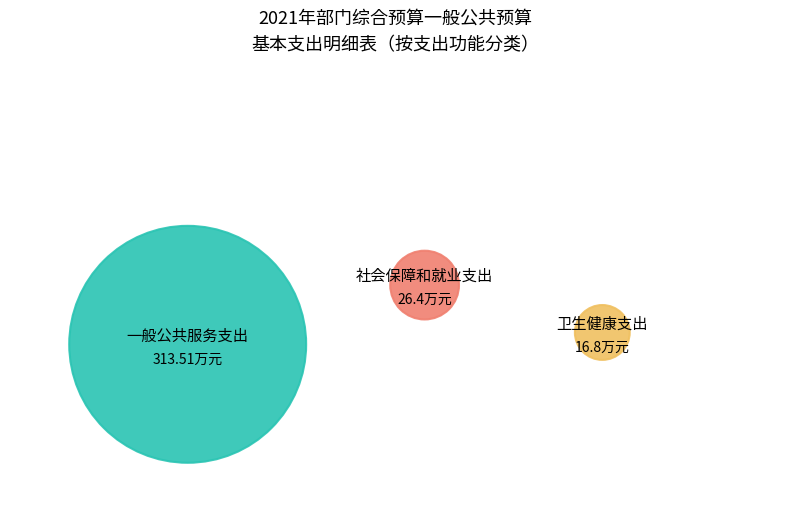

To the nearest percent, what is the difference between the largest and smallest slice percentages?

83%